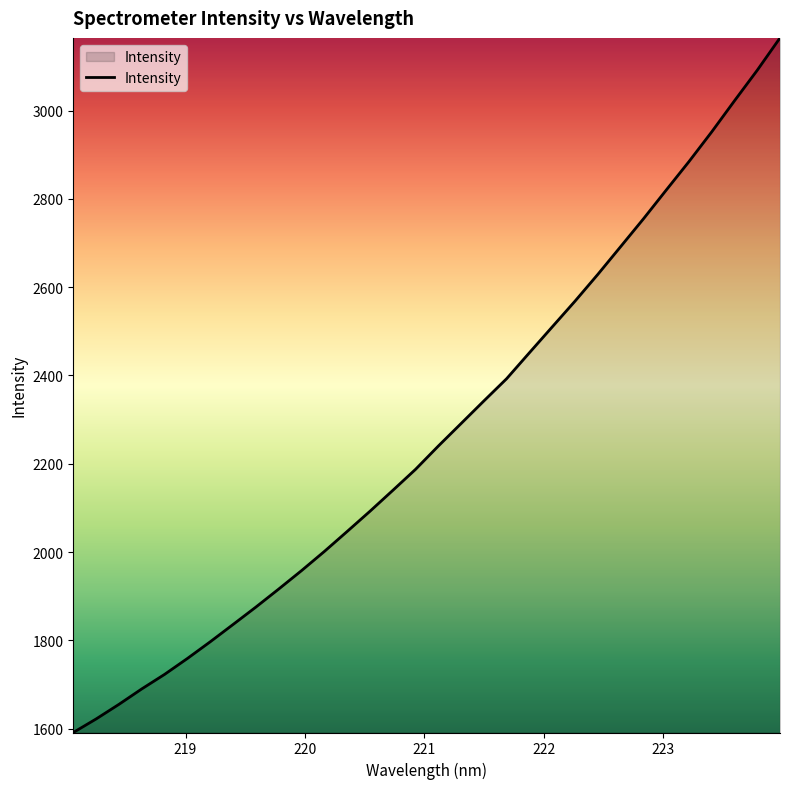

What is the difference between the maximum and minimum values?

1573.2